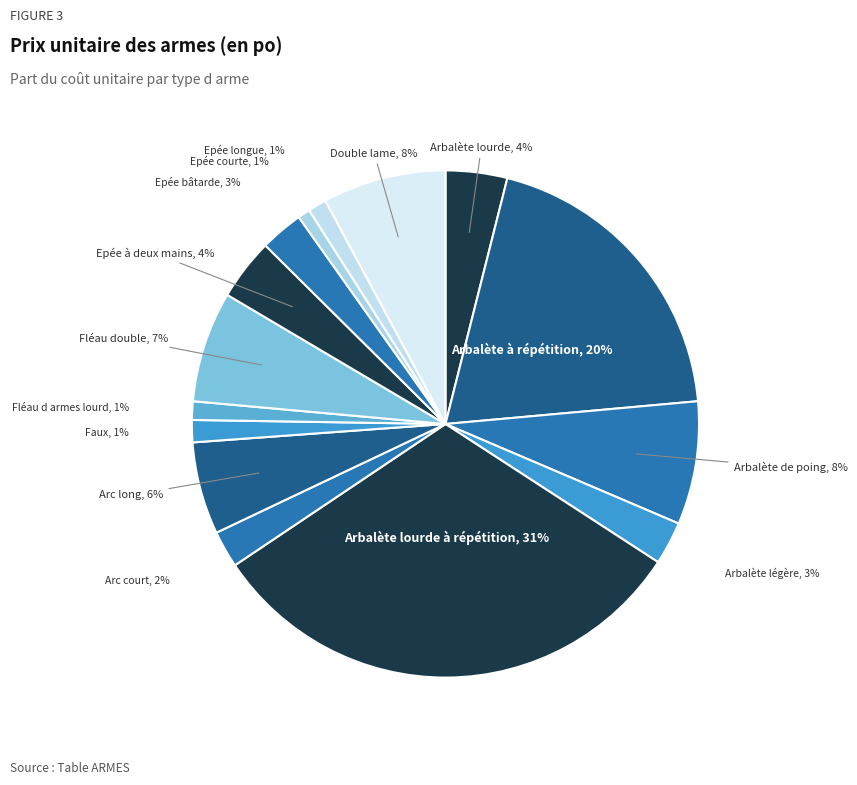

What is the ratio of the value at Arbalète lourde to the value at Arc long?

0.7